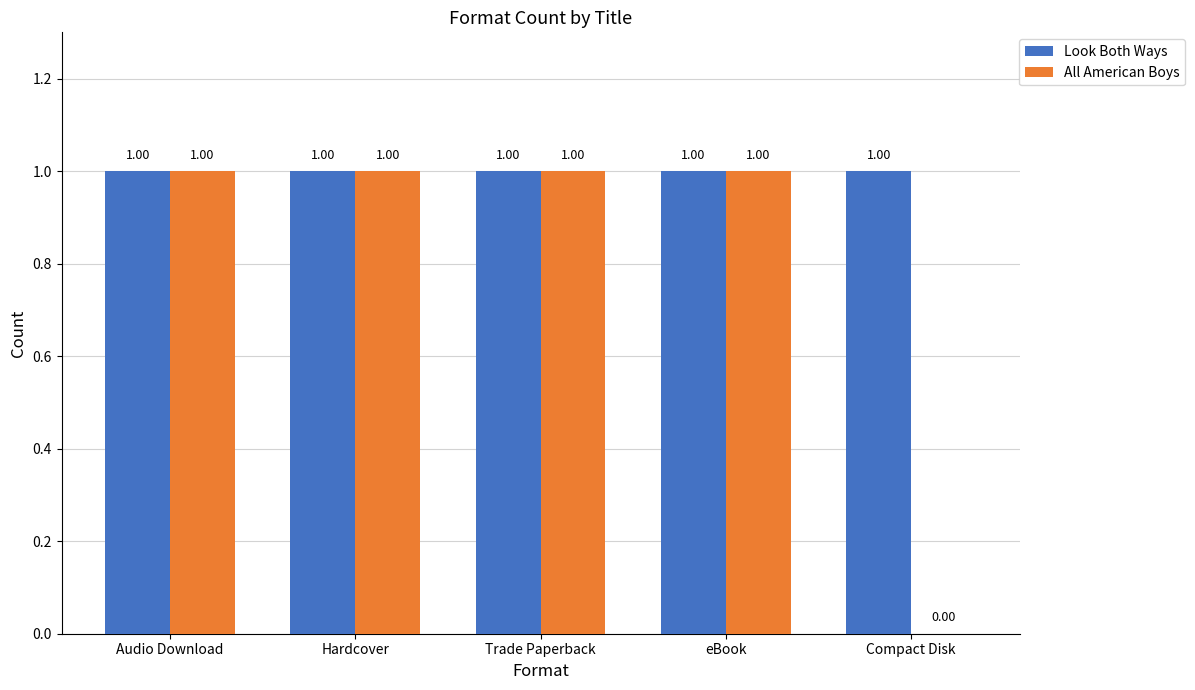

What is the sum of all Look Both Ways values?

5